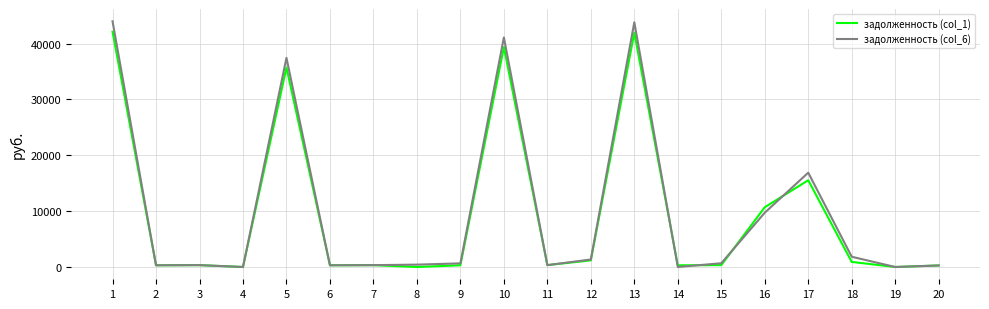

What is the highest value of the задолженность (col_1) series?

42134.9